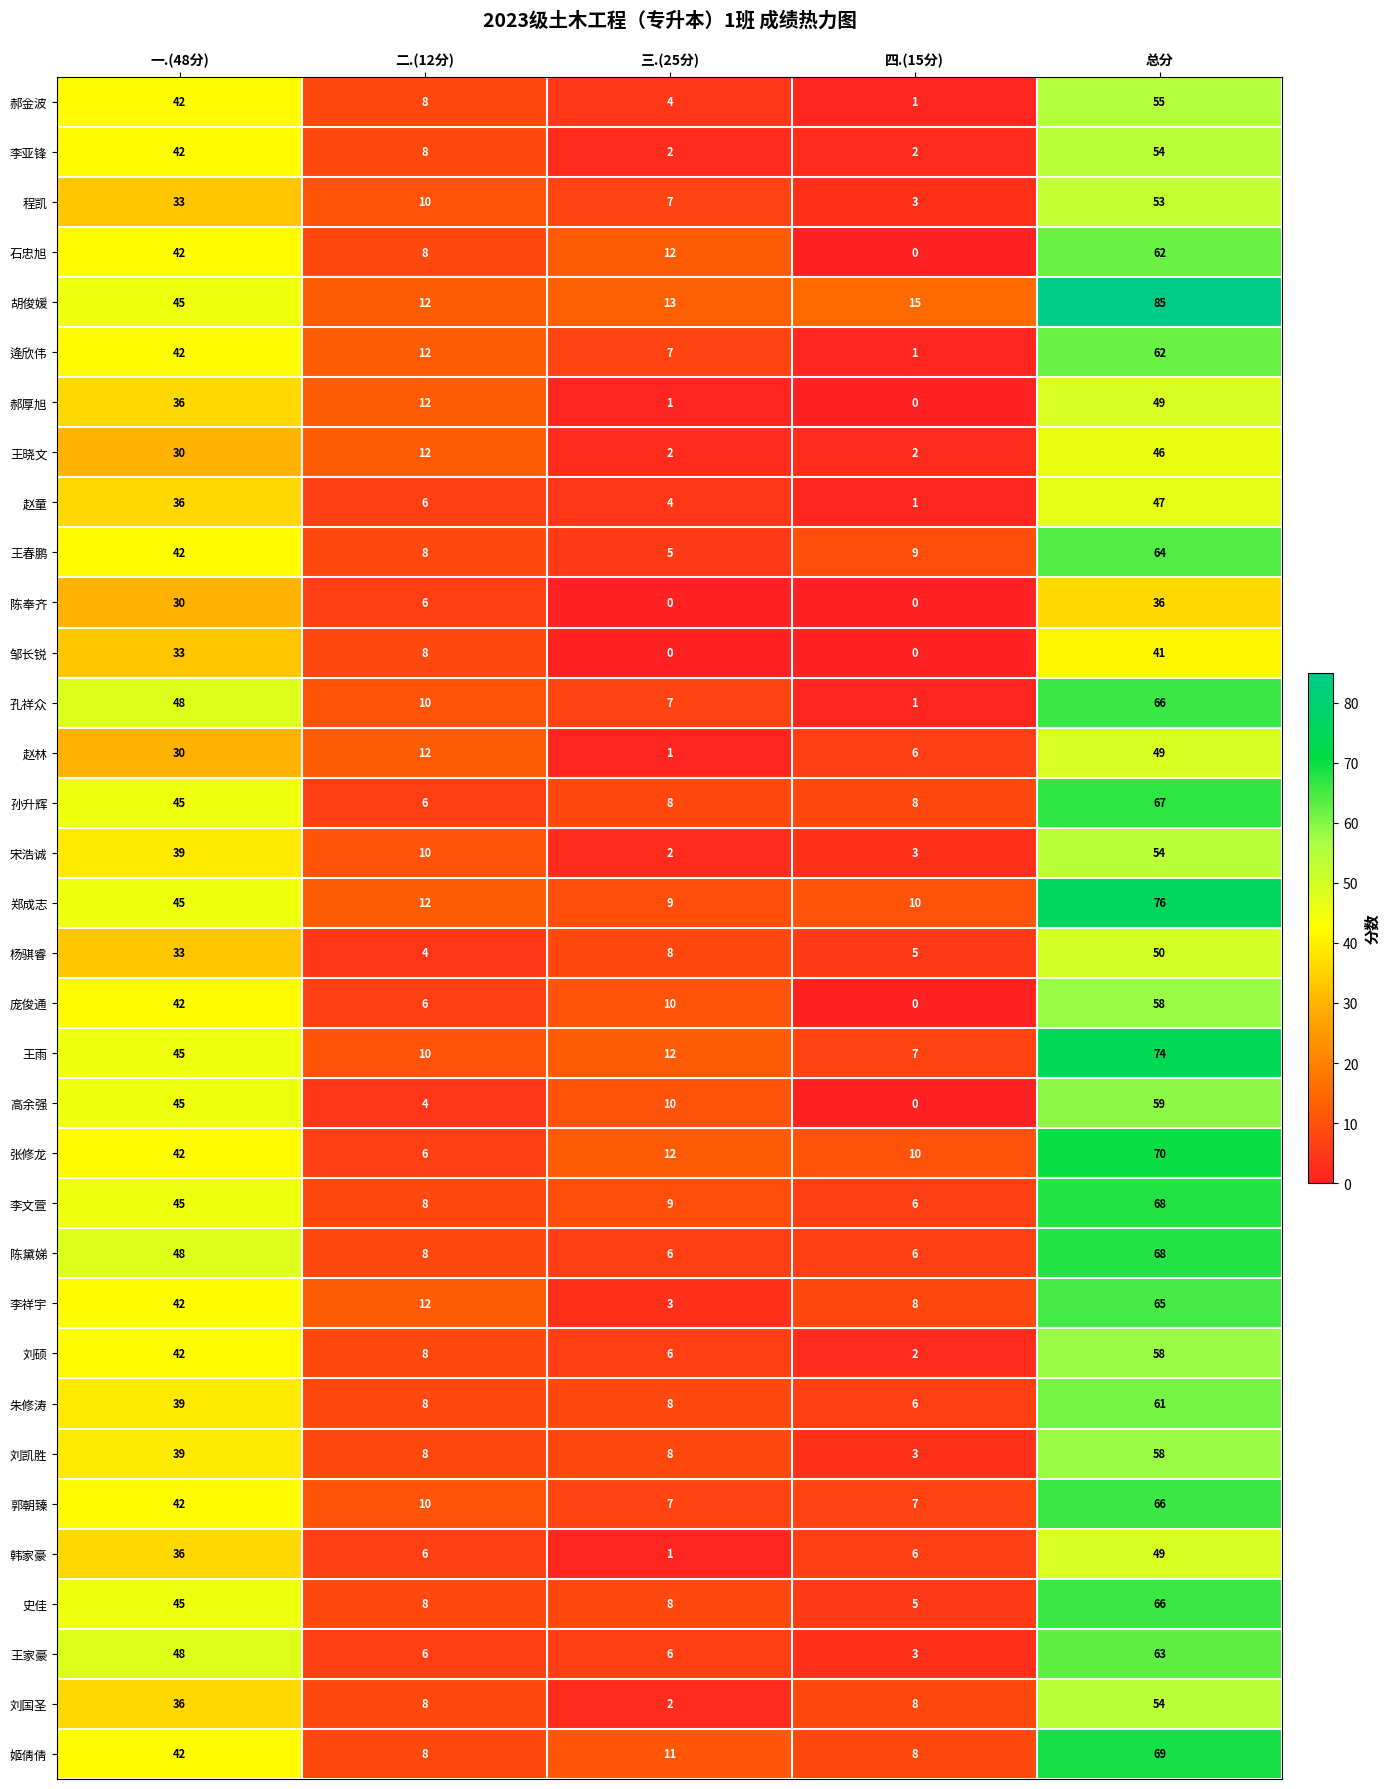

Which series has the widest spread of values?

胡俊媛